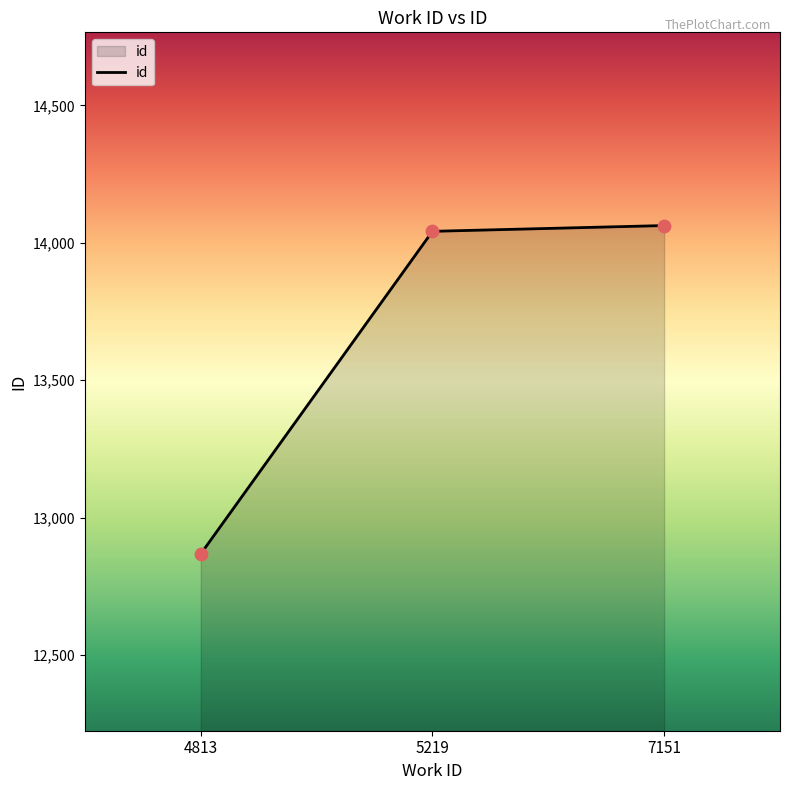

Which has a higher value, 7151 or 5219?

7151